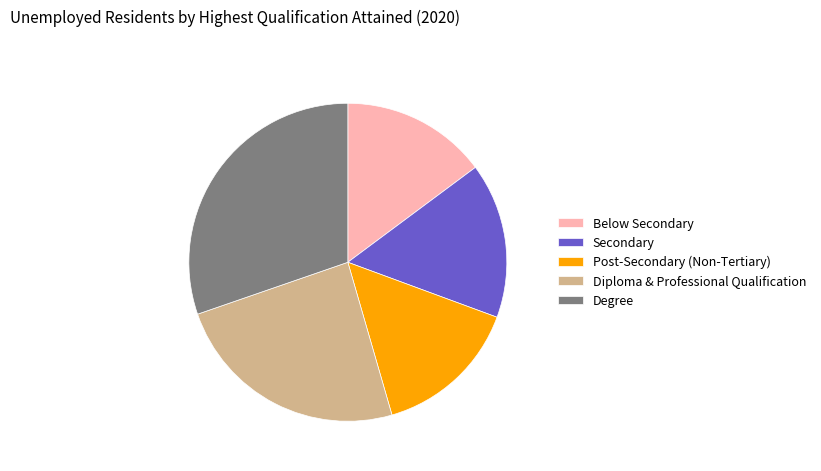

What is the largest slice in the pie chart?

Degree